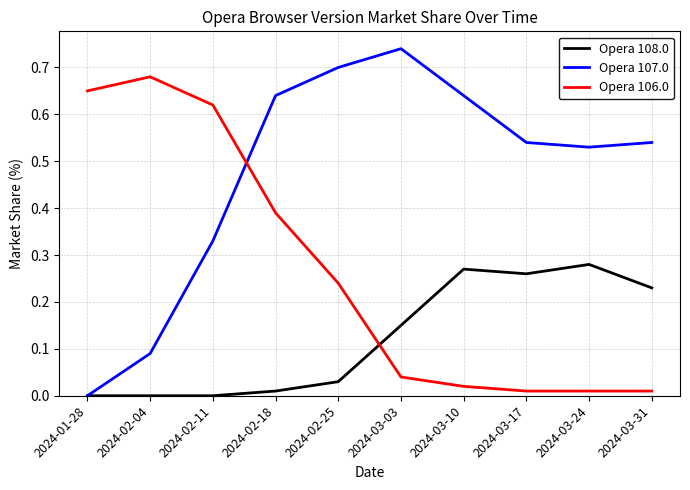

List the series in order of their peak value, lowest first.

Opera 108.0, Opera 106.0, Opera 107.0